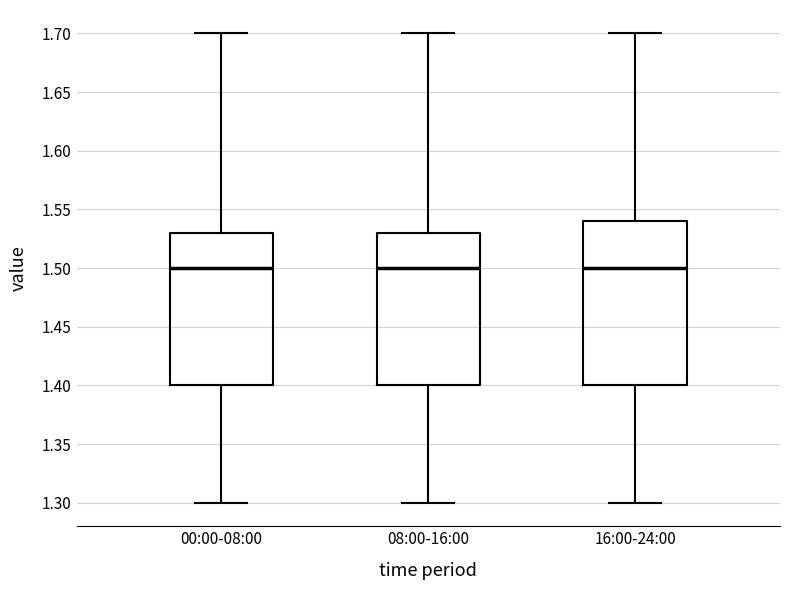

Reading left to right, read every box against the y-axis: the position of its median line, the range the box covers, and the ends of its whiskers. The values are not printed on the chart, so give them approximately, as read against the axis.

00:00-08:00: median 1.50, box 1.40 to 1.53, whiskers 1.30 to 1.70
08:00-16:00: median 1.50, box 1.40 to 1.53, whiskers 1.30 to 1.70
16:00-24:00: median 1.50, box 1.40 to 1.54, whiskers 1.30 to 1.70